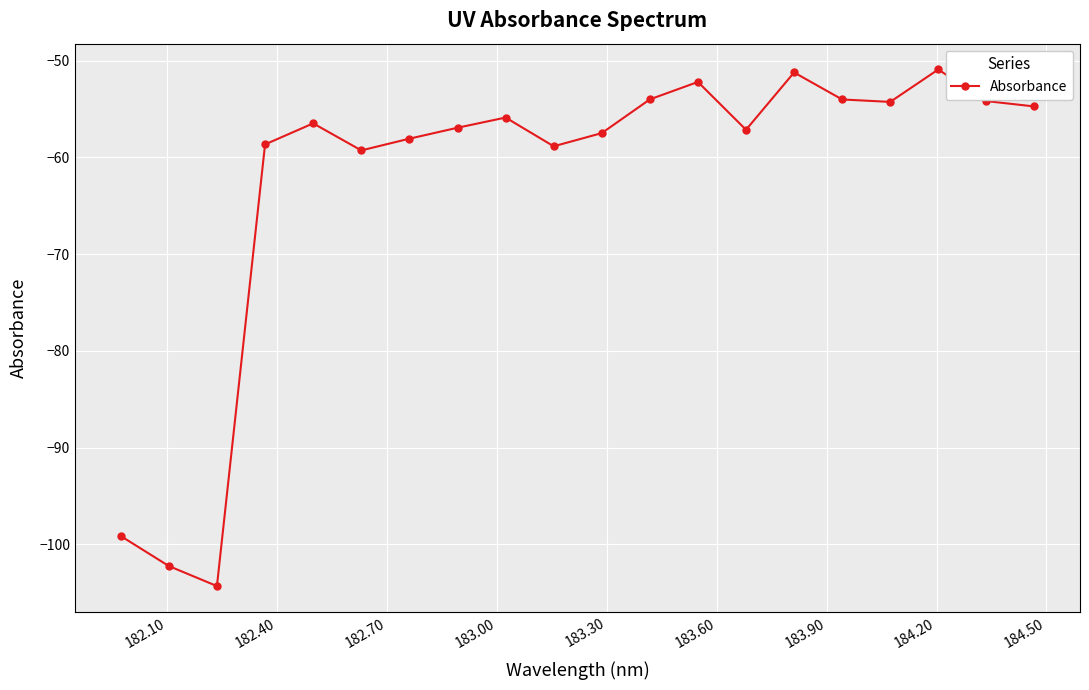

What is the value of the 13th point from the left?

-52.2